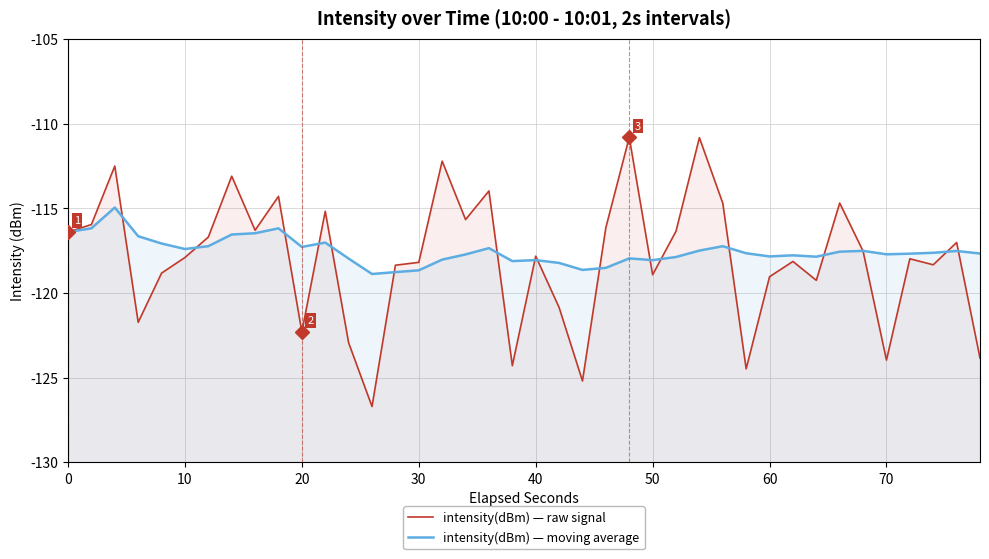

Reading right to left, list all the values displayed in this chart.

intensity(dBm) — raw signal: -123.8	-117.0	-118.3	-118.0	-124.0	-117.5	-114.7	-119.3	-118.1	-119.0	-124.5	-114.7	-110.8	-116.4	-118.9	-110.8	-116.1	-125.2	-120.9	-117.8	-124.3	-114.0	-115.7	-112.2	-118.2	-118.4	-126.7	-122.9	-115.2	-122.3	-114.3	-116.3	-113.1	-116.7	-117.9	-118.8	-121.7	-112.5	-116.0	-116.4
intensity(dBm) — moving average: -117.7	-117.5	-117.6	-117.7	-117.7	-117.5	-117.6	-117.9	-117.8	-117.8	-117.7	-117.2	-117.5	-117.9	-118.1	-118.0	-118.5	-118.6	-118.2	-118.1	-118.1	-117.4	-117.7	-118.0	-118.7	-118.8	-118.9	-118.0	-117.0	-117.3	-116.2	-116.5	-116.6	-117.2	-117.4	-117.1	-116.7	-115.0	-116.2	-116.4